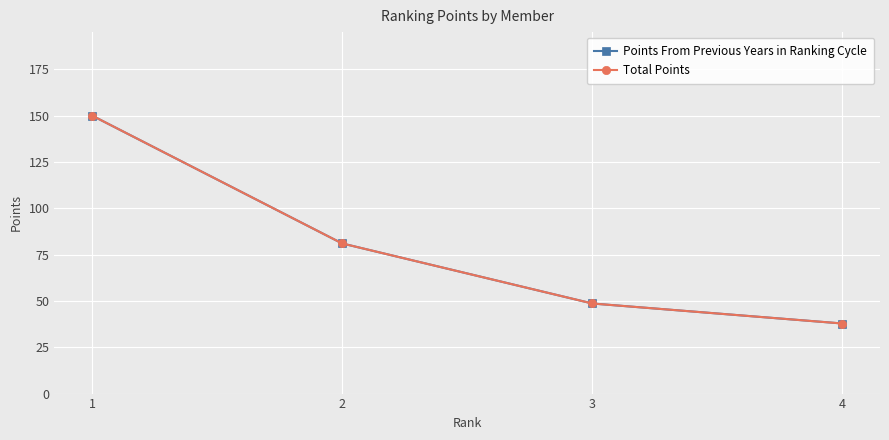

At which category is the sum across all series the highest?

1